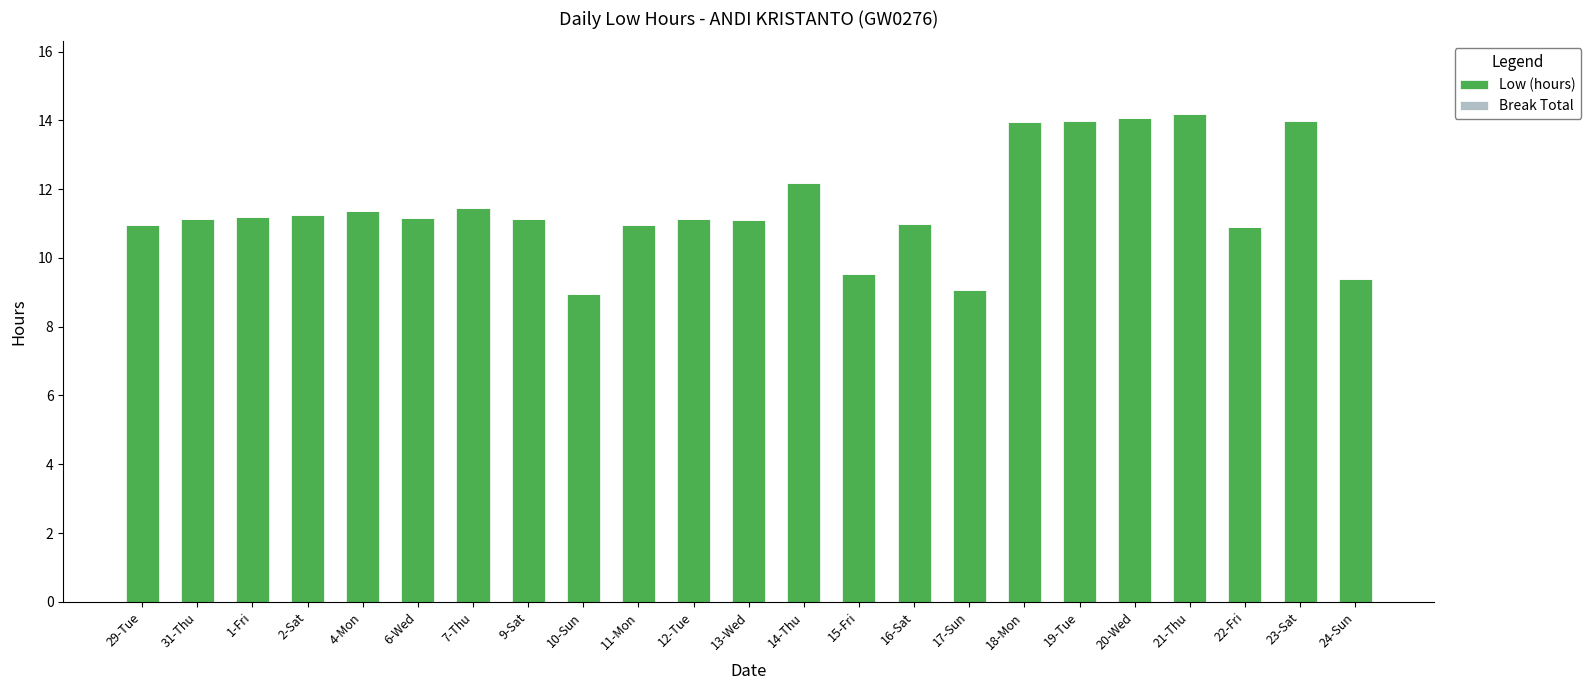

What is the ratio of the value at 12-Tue to the value at 15-Fri?

1.2